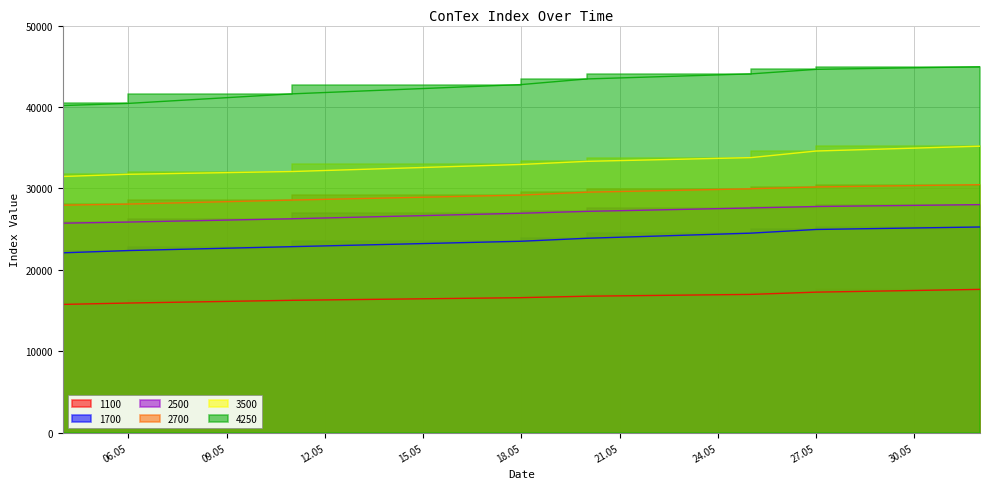

Is it true that 3500 equals 9781 at 27.05?

False